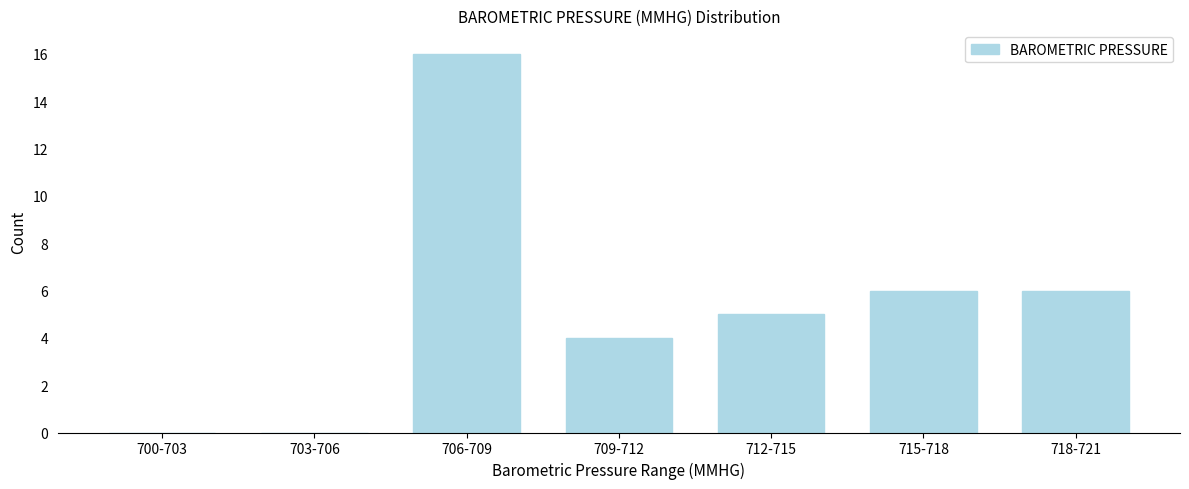

Reading left to right, transcribe all the data shown in this chart.

700-703=0	703-706=0	706-709=16	709-712=4	712-715=5	715-718=6	718-721=6